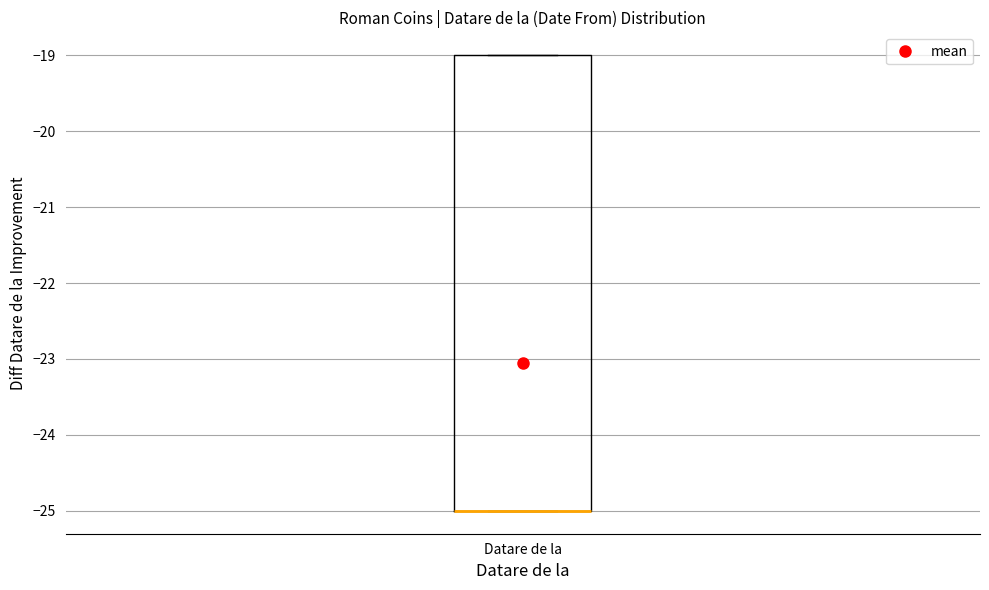

Transcribe this box plot: give where the median line is, the range the box spans, and where the two whiskers end, as read against the y-axis. The values are not printed on the chart, so give them approximately, as read against the axis.

median -25 (drawn on the box's lower edge), box -25 to -19, whiskers -25 to -19